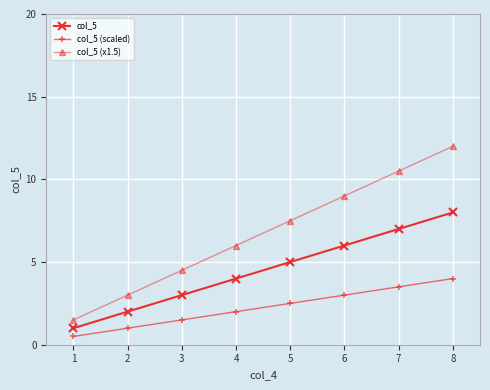

What is the maximum value for col_5?

8.0